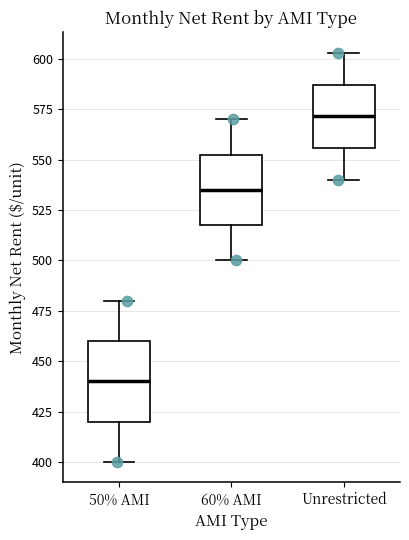

Which box's median line is the highest?

Unrestricted